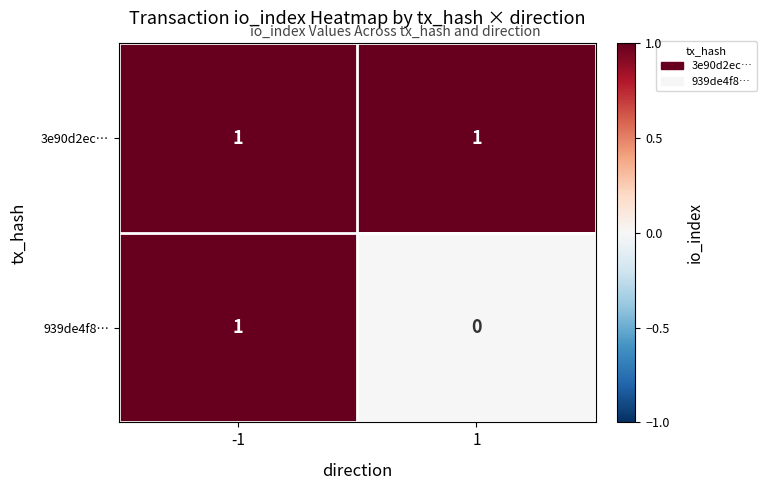

At 1, list the series in order from largest to smallest.

3e90d2ec…, 939de4f8…